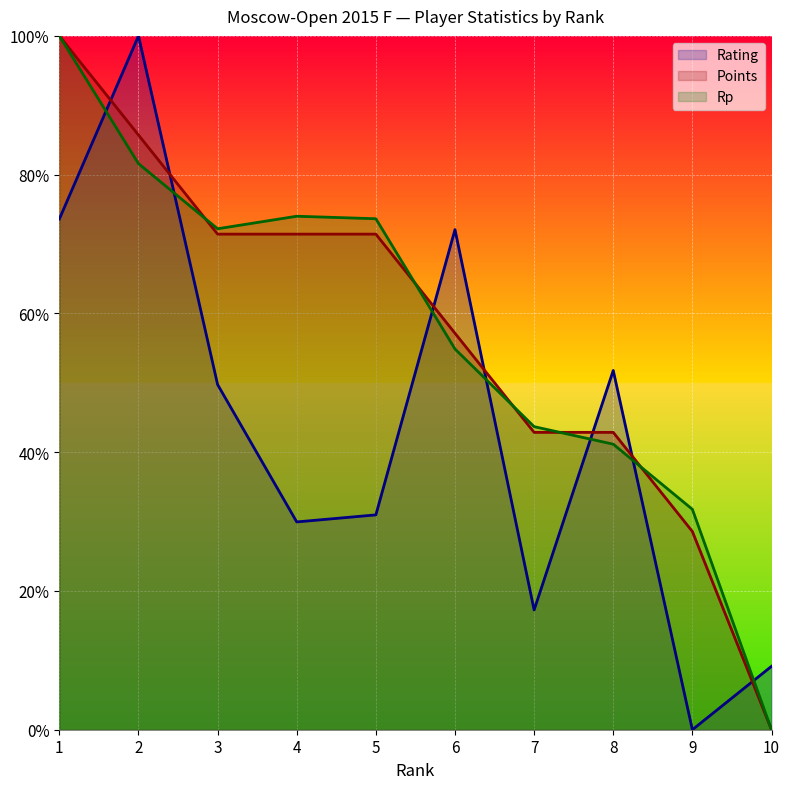

What is the maximum value shown in the chart?

1.0